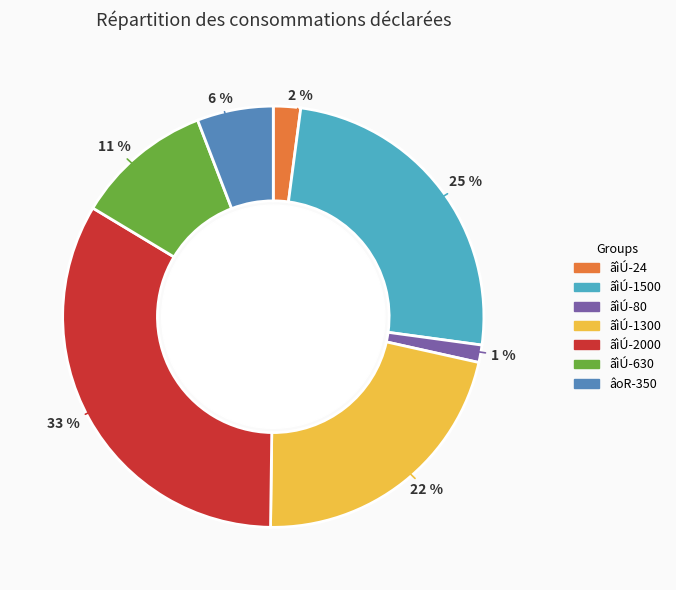

To the nearest percent, what portion does ãìÚ-24 represent?

2%